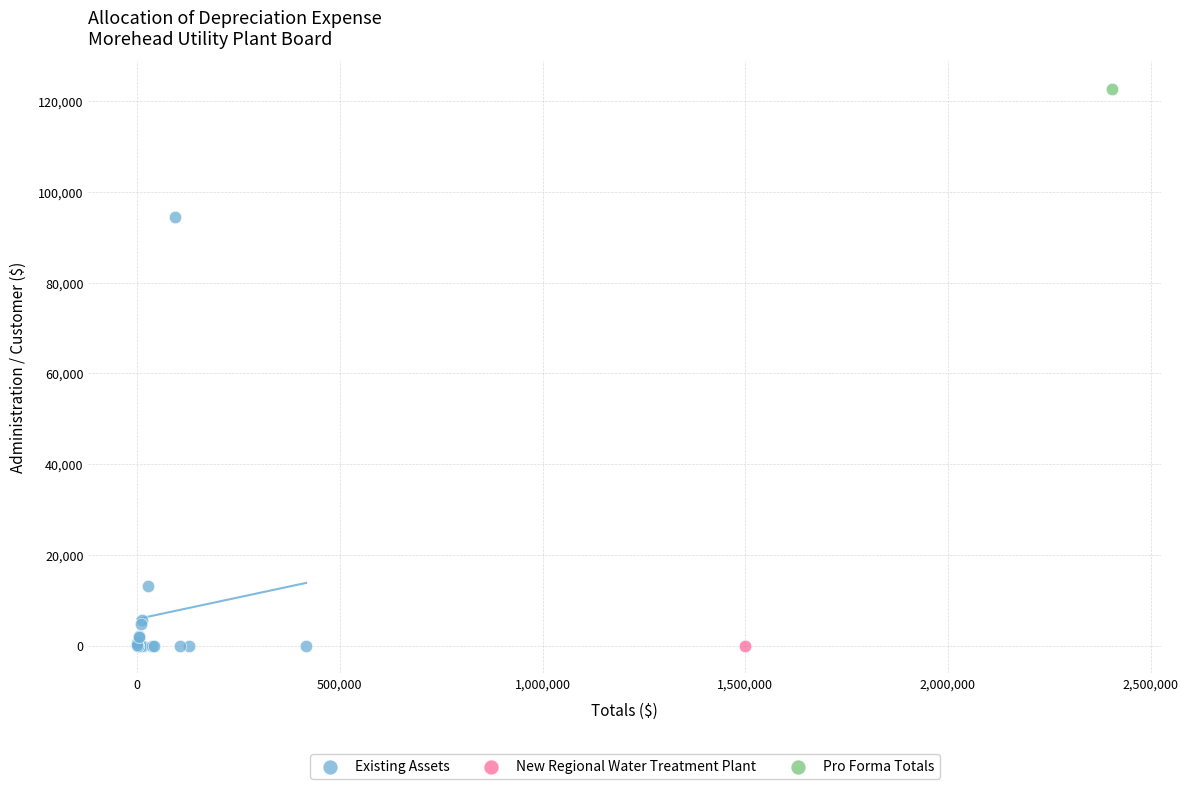

What are all the series names shown in the legend?

Existing Assets, New Regional Water Treatment Plant, Pro Forma Totals